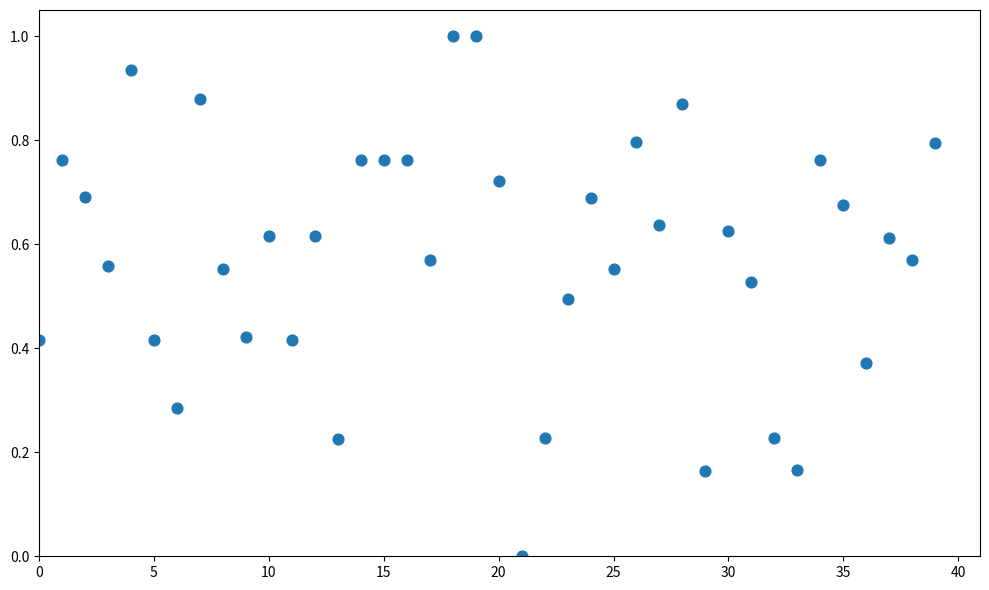

What is the range of Y values (max minus min)?

1.0